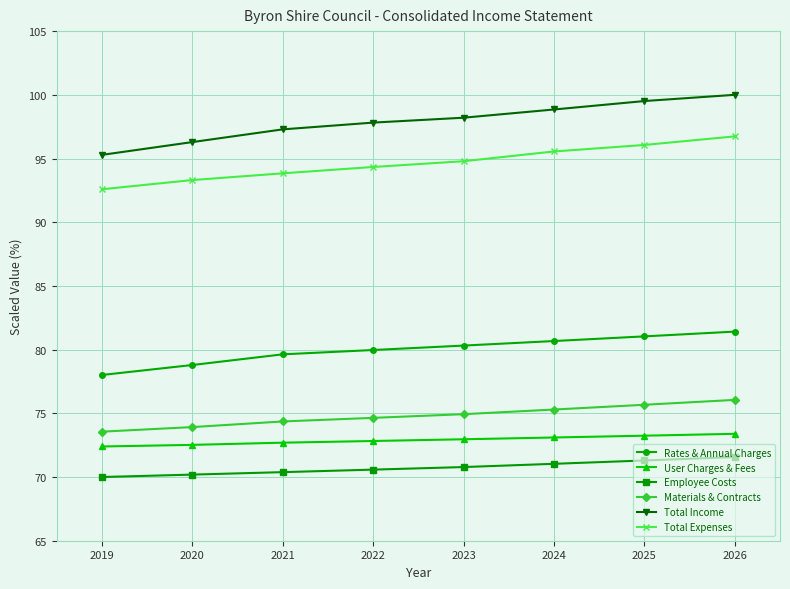

What is the approximate value of User Charges & Fees at 2021?

72.7